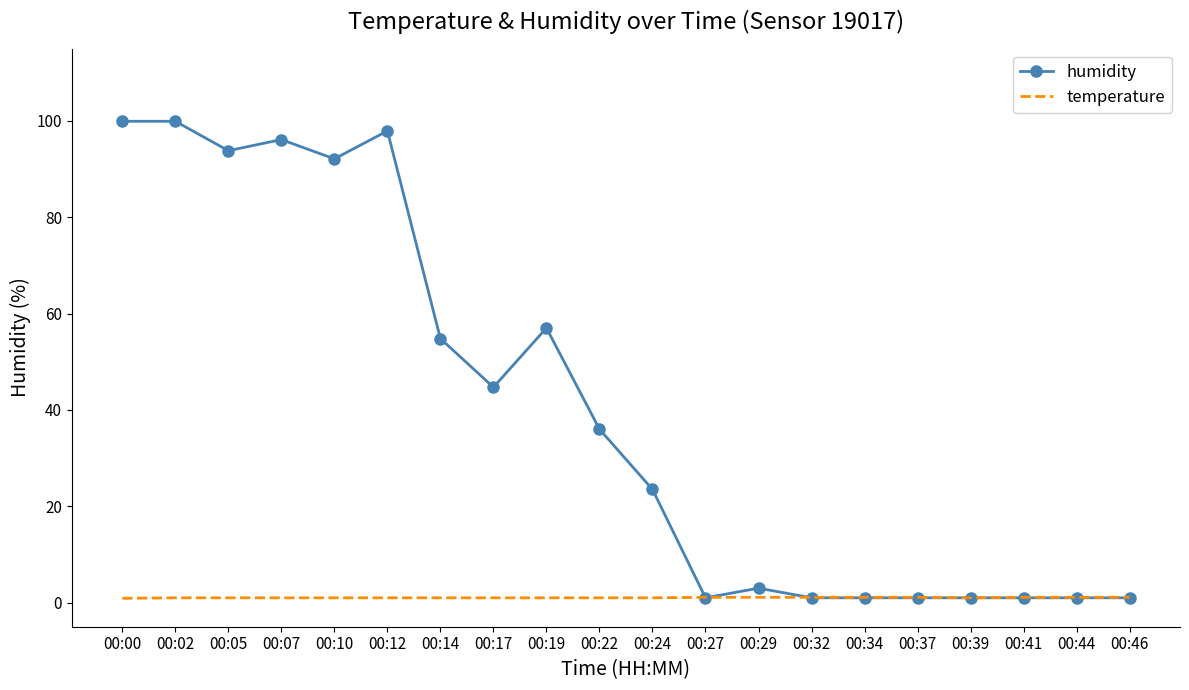

Which series has the largest range (max minus min)?

humidity